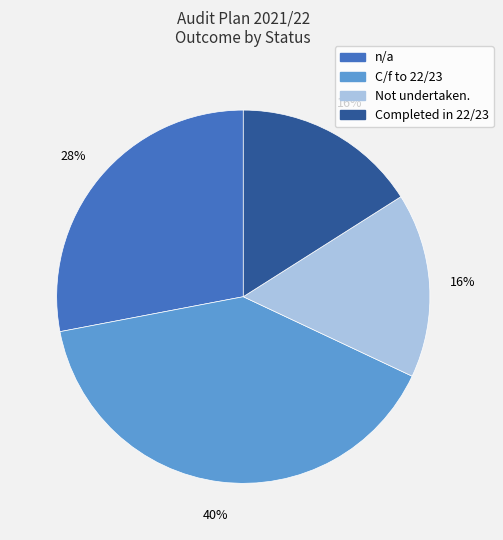

To the nearest percent, what is the average slice percentage?

25%